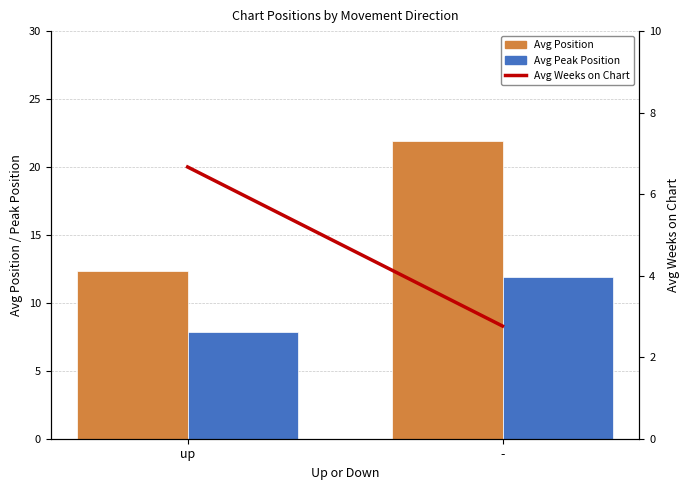

How many categories are shown in the chart?

2